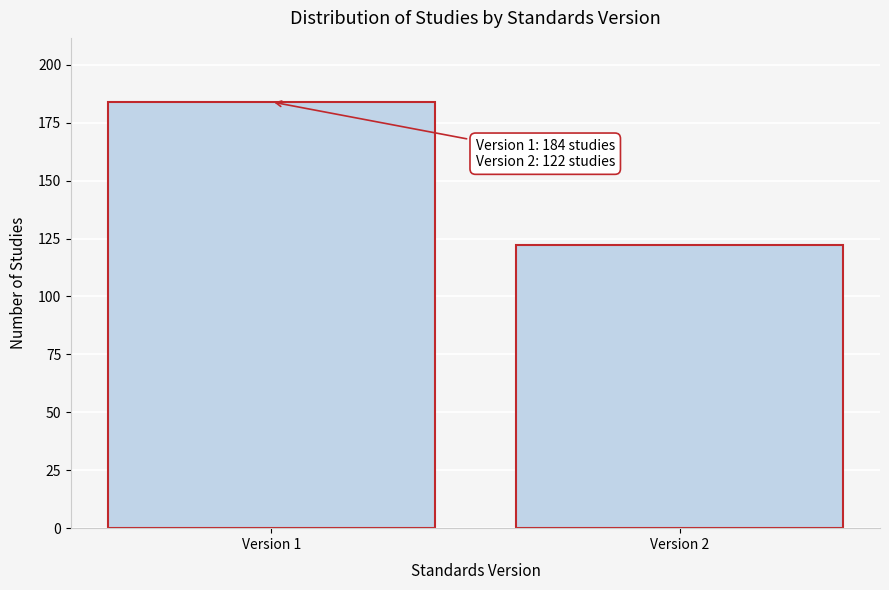

Reading left to right, extract all data points from this chart.

Version 1=184	Version 2=122